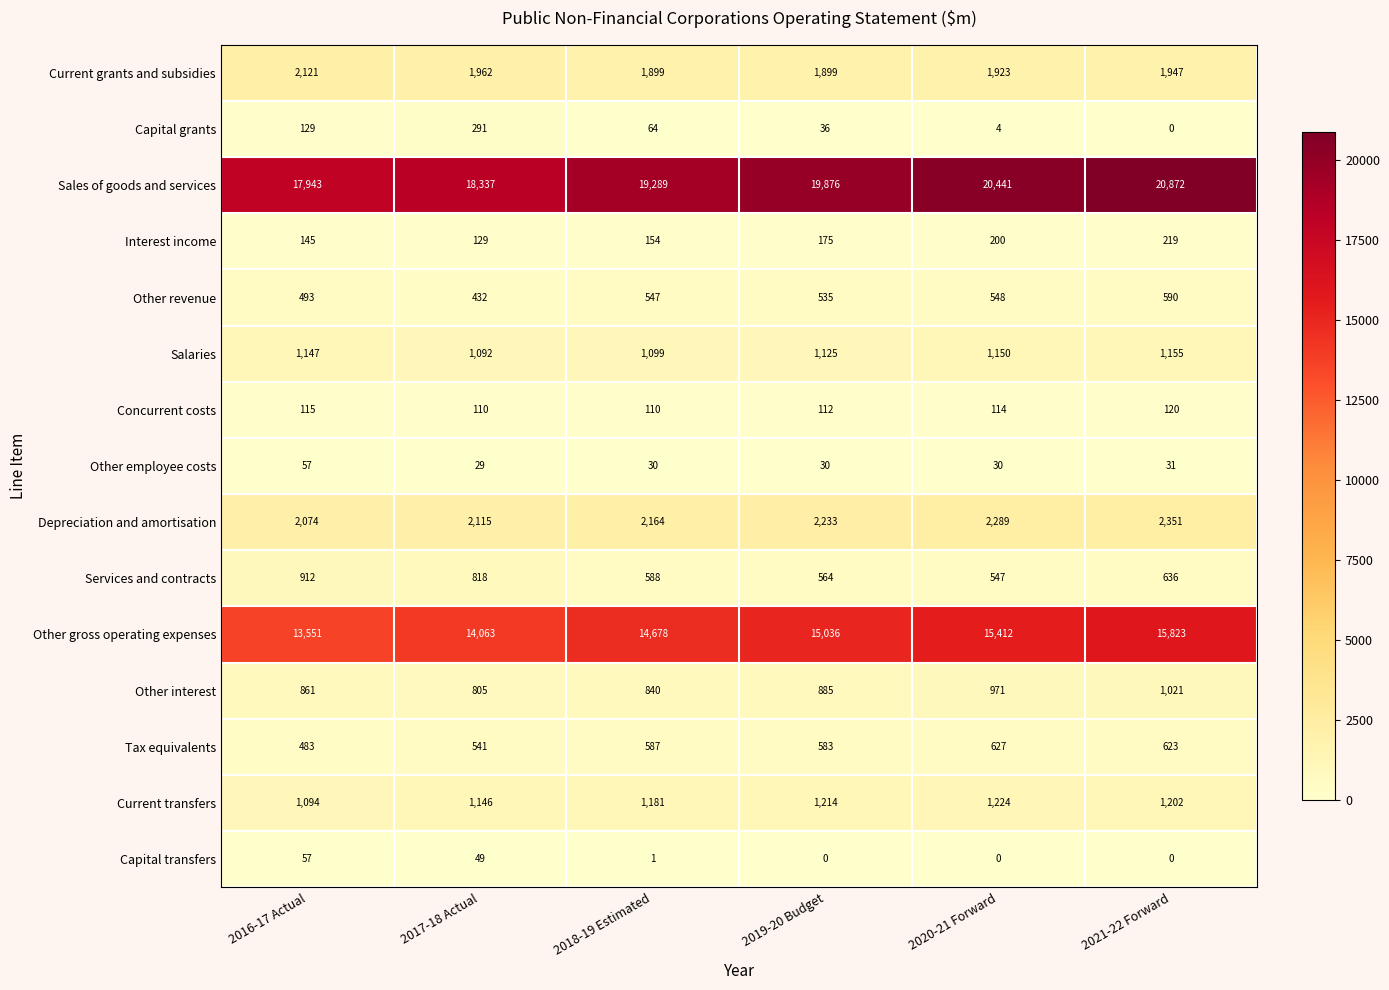

Is it true that Other employee costs equals 41 at 2017-18 Actual?

False